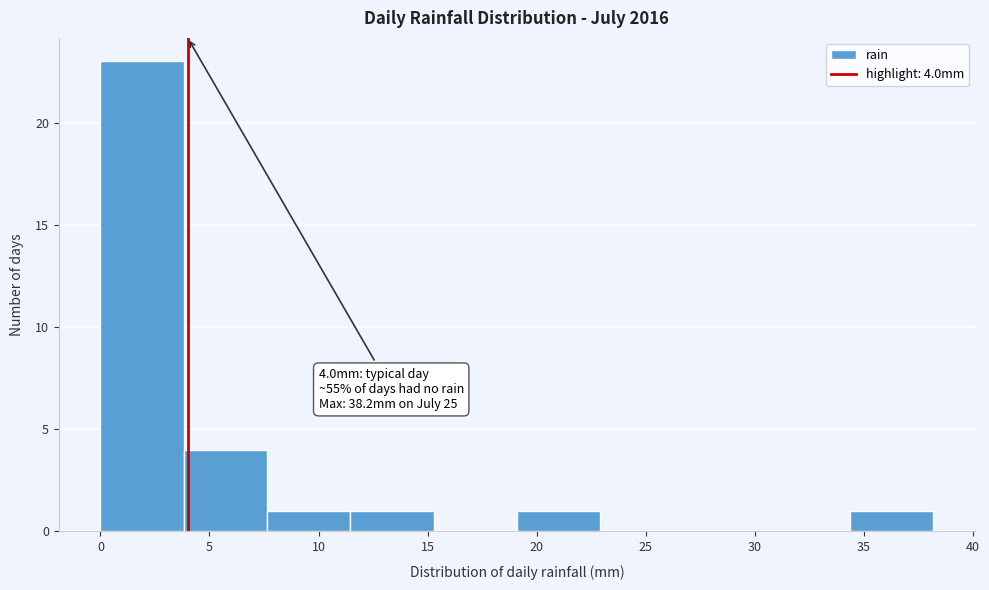

Over which range of the x-axis is the bar tallest?

0.0 to 4.0